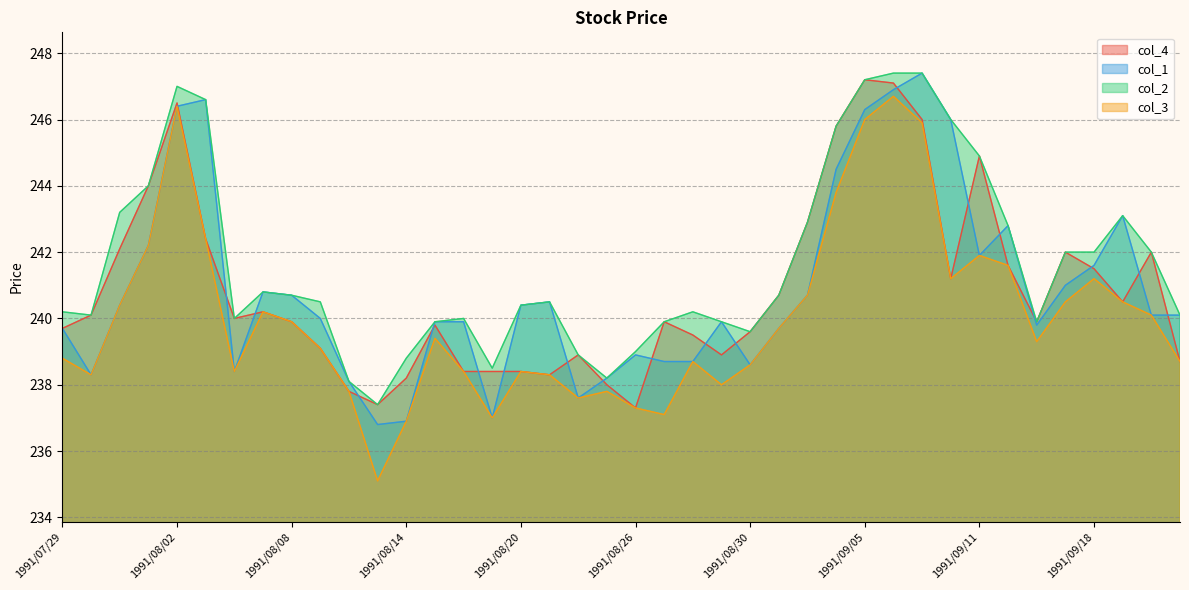

What is the total value across all series at 1991/08/21?

957.6